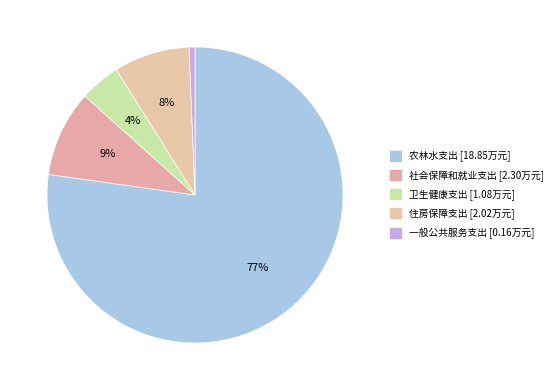

Do 农林水支出 and 一般公共服务支出 together represent more than half of the pie?

Yes